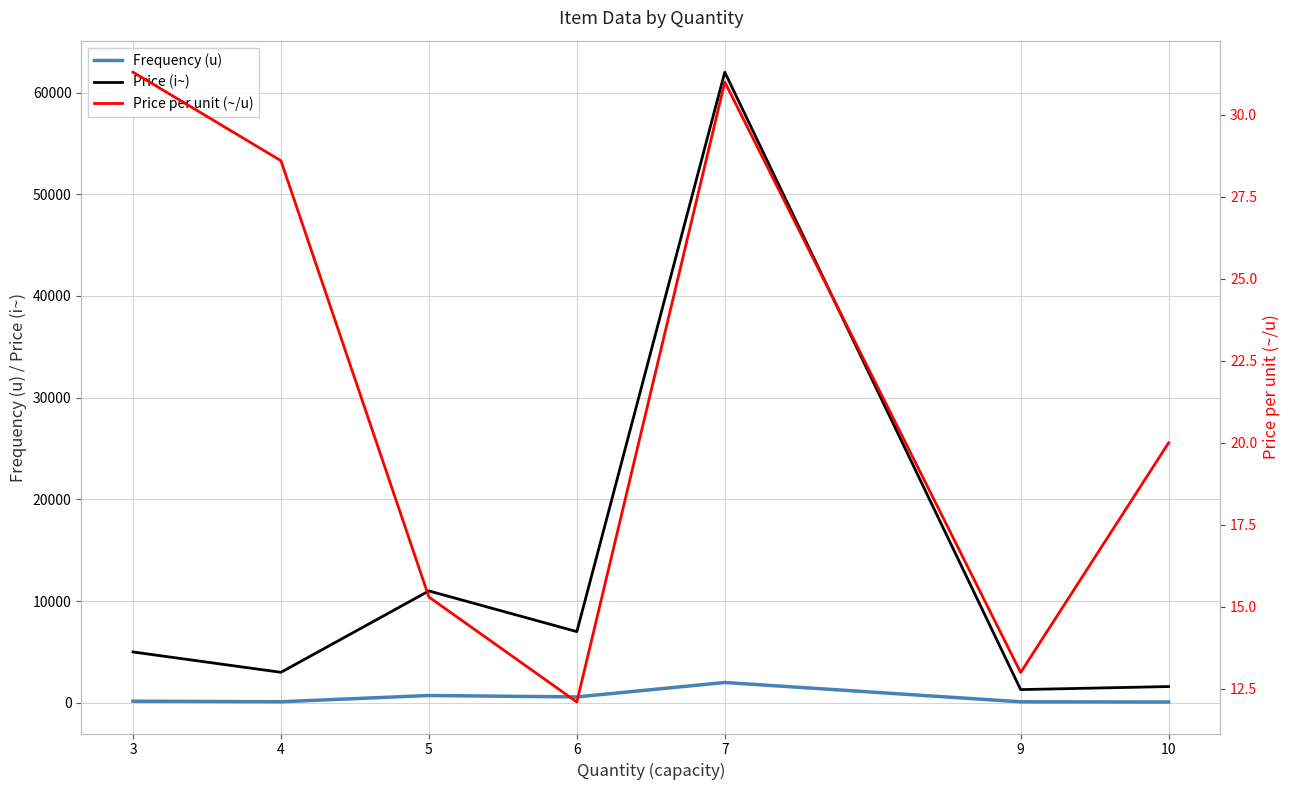

What is the difference between the highest and lowest values at 4?

2971.4